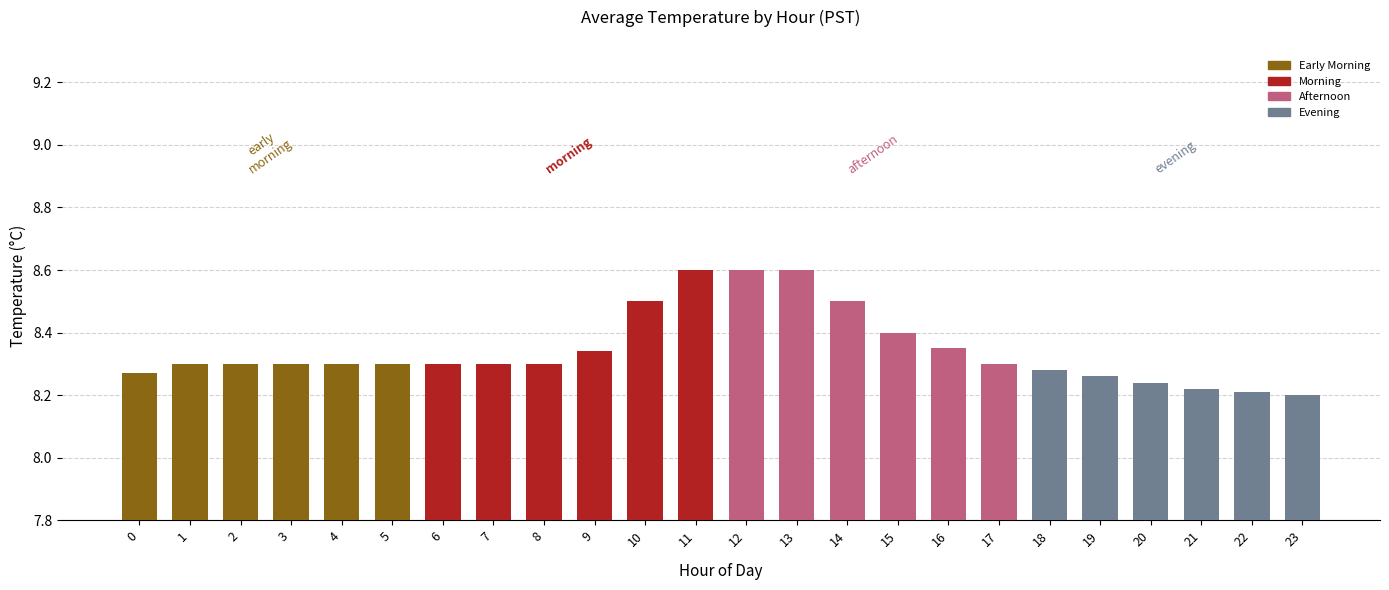

Approximately how many times larger is the value at 3 compared to 23?

1.0